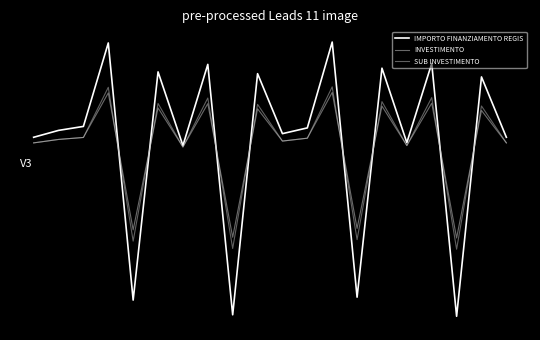

Does the chart have visible grid lines?

No